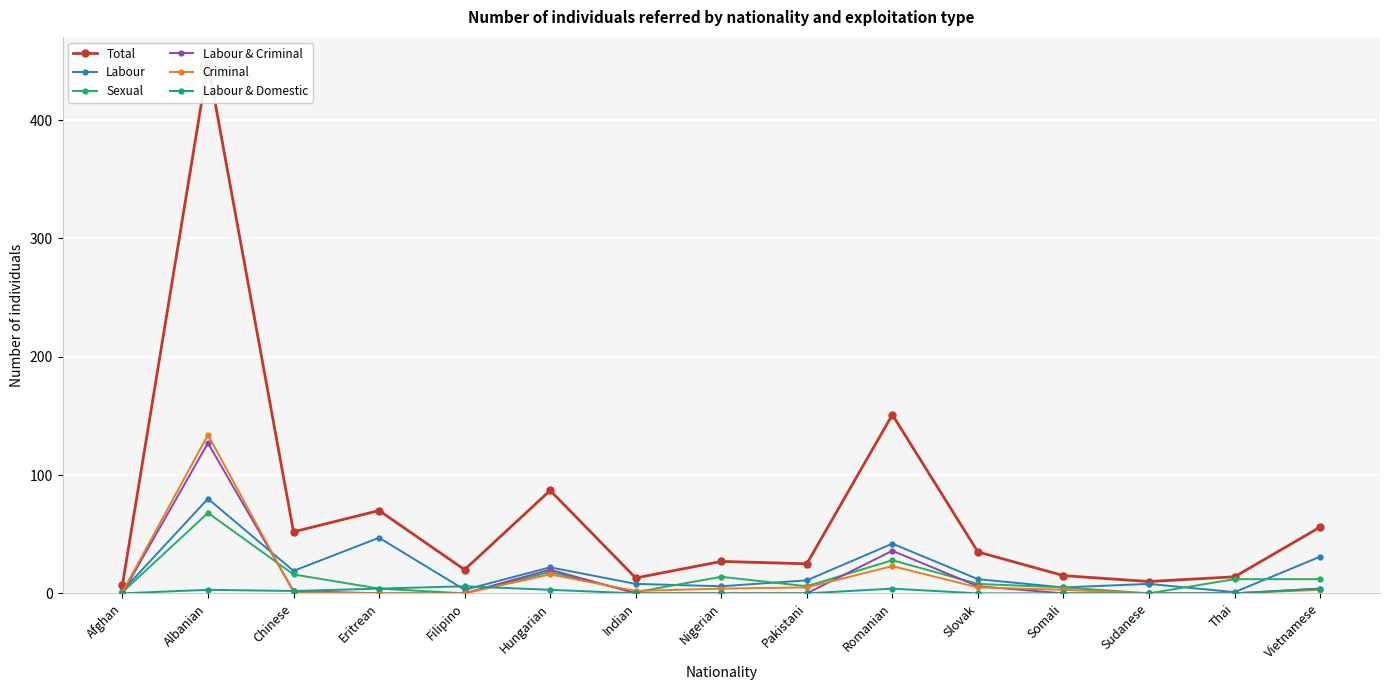

Read the Sexual value at Thai, to the nearest 5.

10